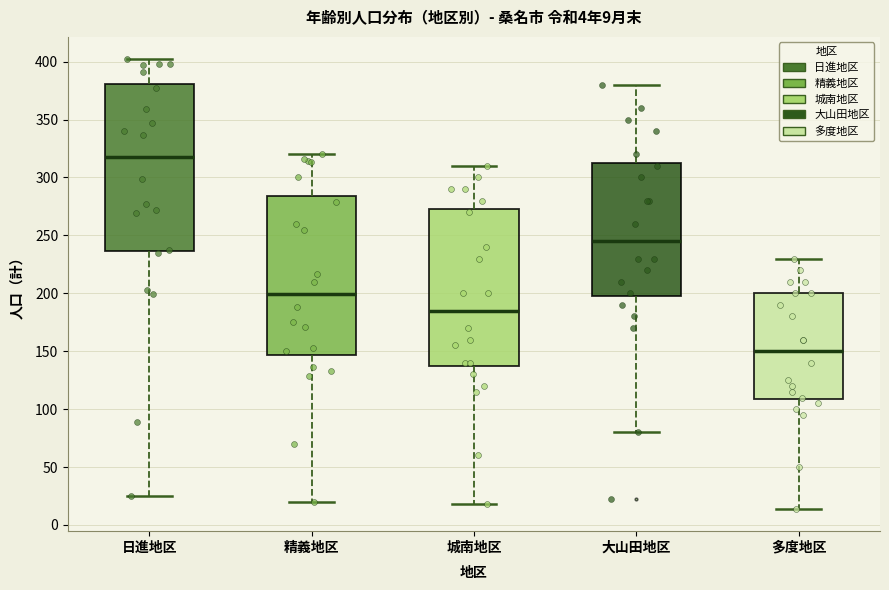

Which box's median line is the lowest?

多度地区